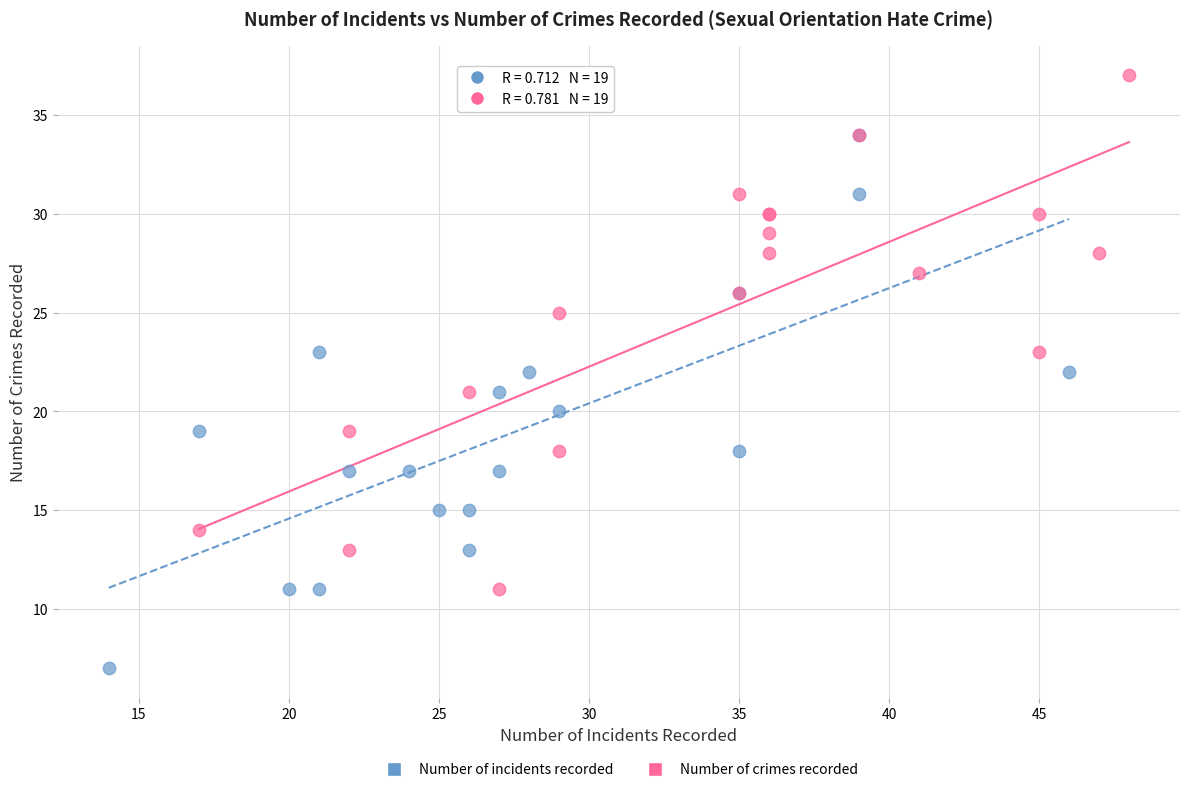

Which series contains the highest Y value?

Number of crimes recorded